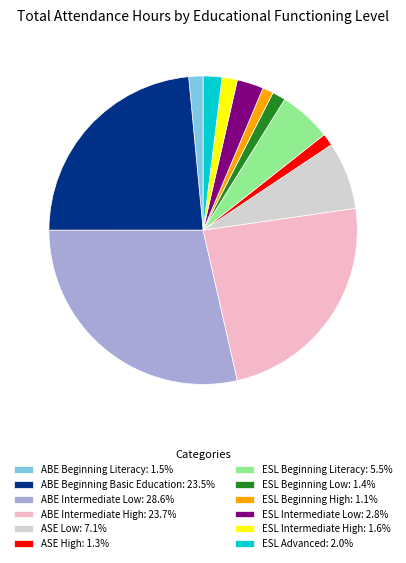

Is the sum of ESL Advanced: 2.0% and ESL Intermediate Low: 2.8% greater than half?

No